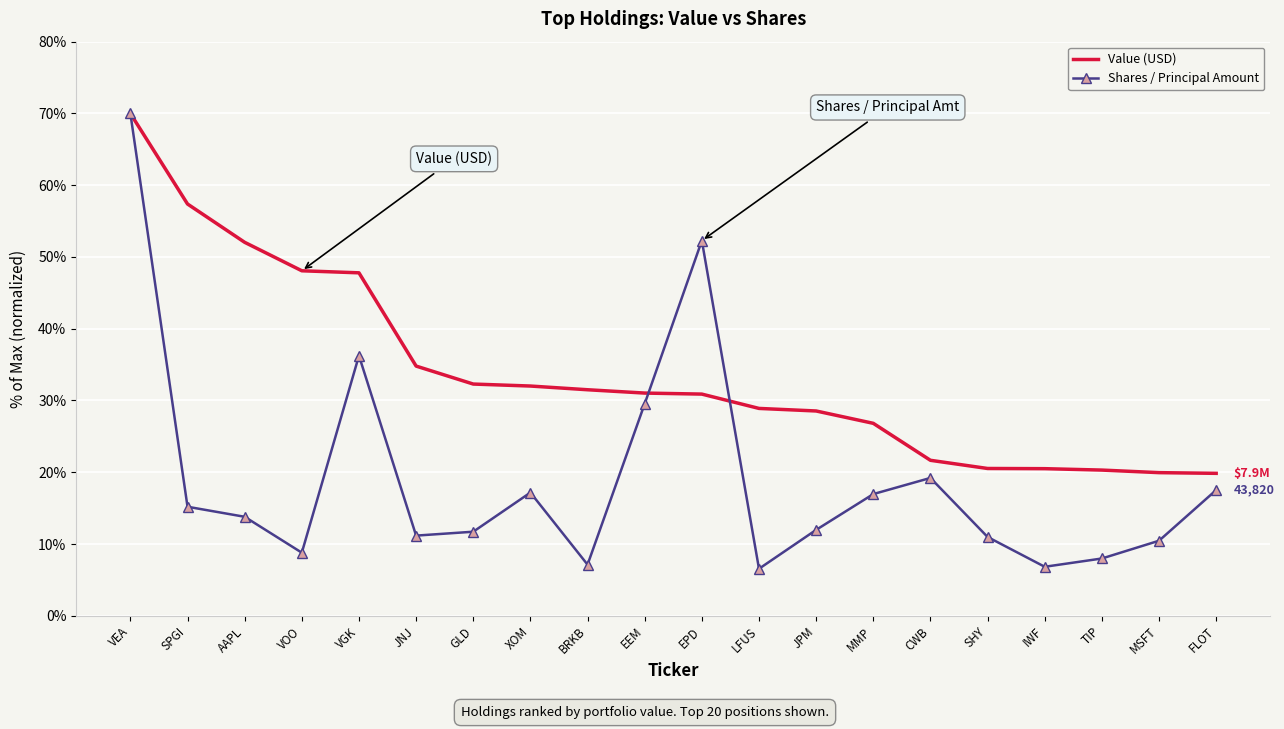

Between VOO and VGK, which series saw the biggest shift?

Shares / Principal Amount